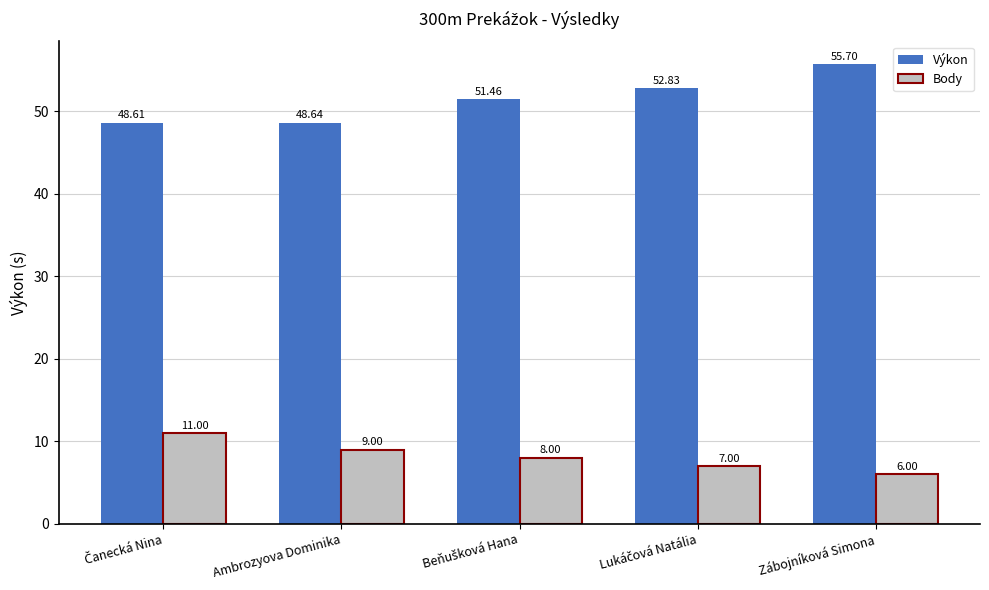

Between Ambrozyova Dominika and Zábojníková Simona, which series saw the biggest shift?

Výkon